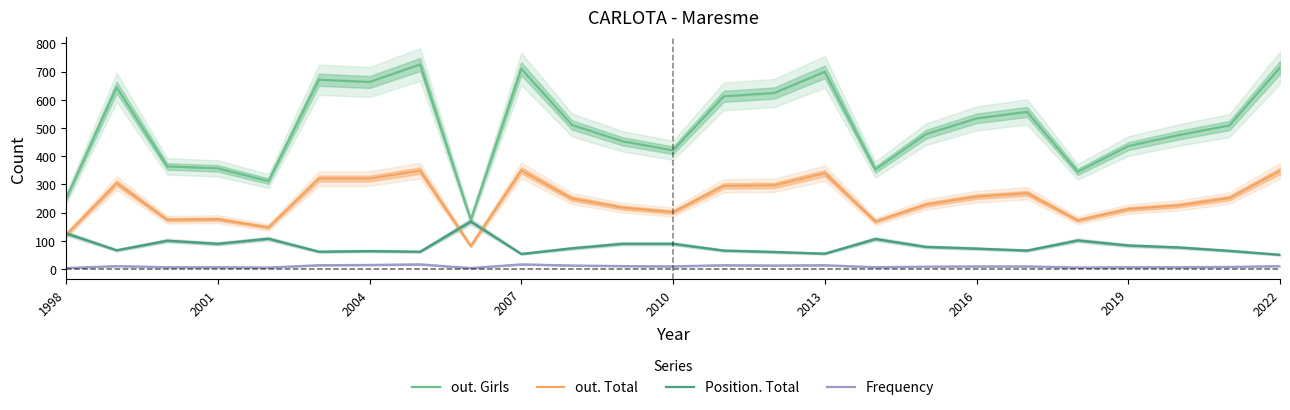

True or false: Position. Total has a value of 90 at 2001.

True